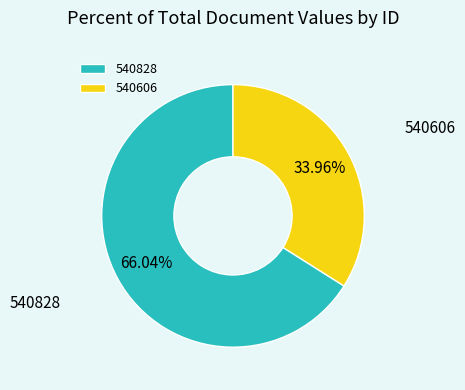

What is the ratio of the value at 540606 to the value at 540828?

0.5